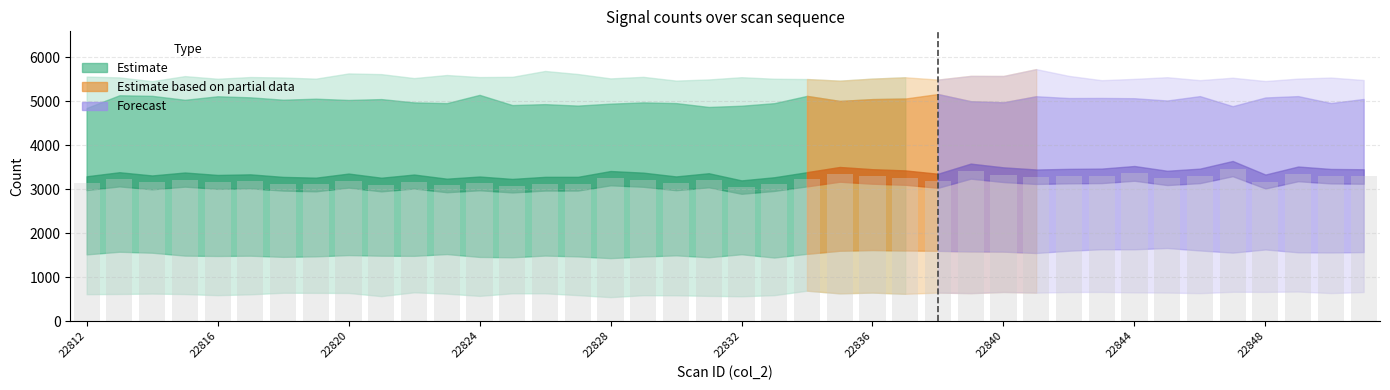

Does the chart contain stacked bars?

No